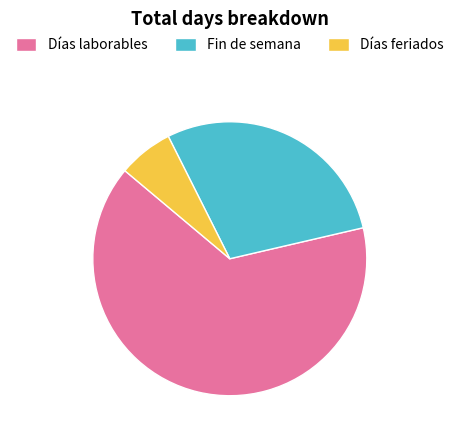

What is the ratio of the value at Fin de semana to the value at Días feriados?

4.4